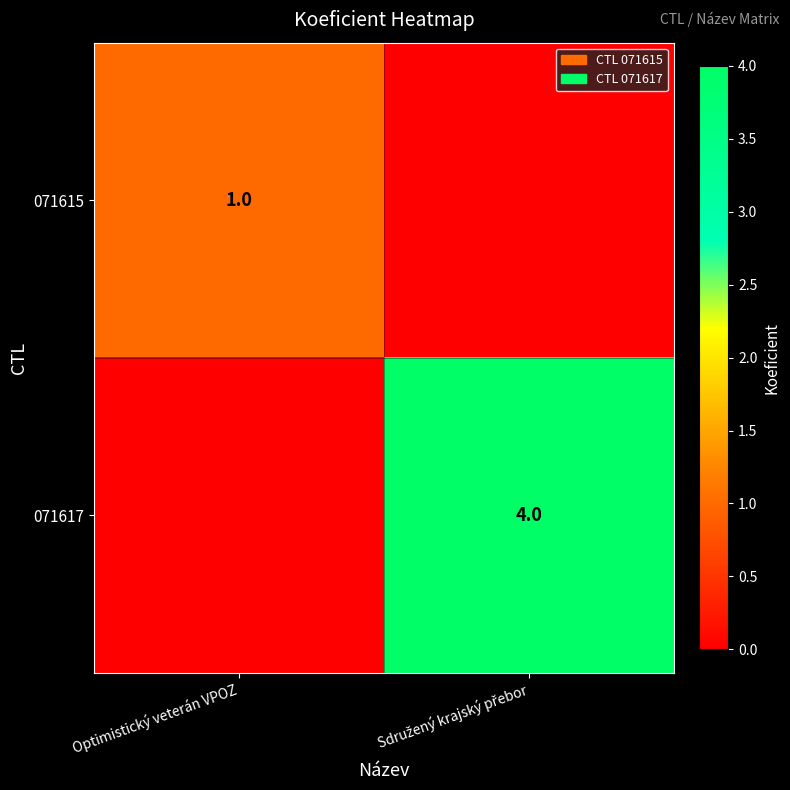

What is the greatest value displayed?

4